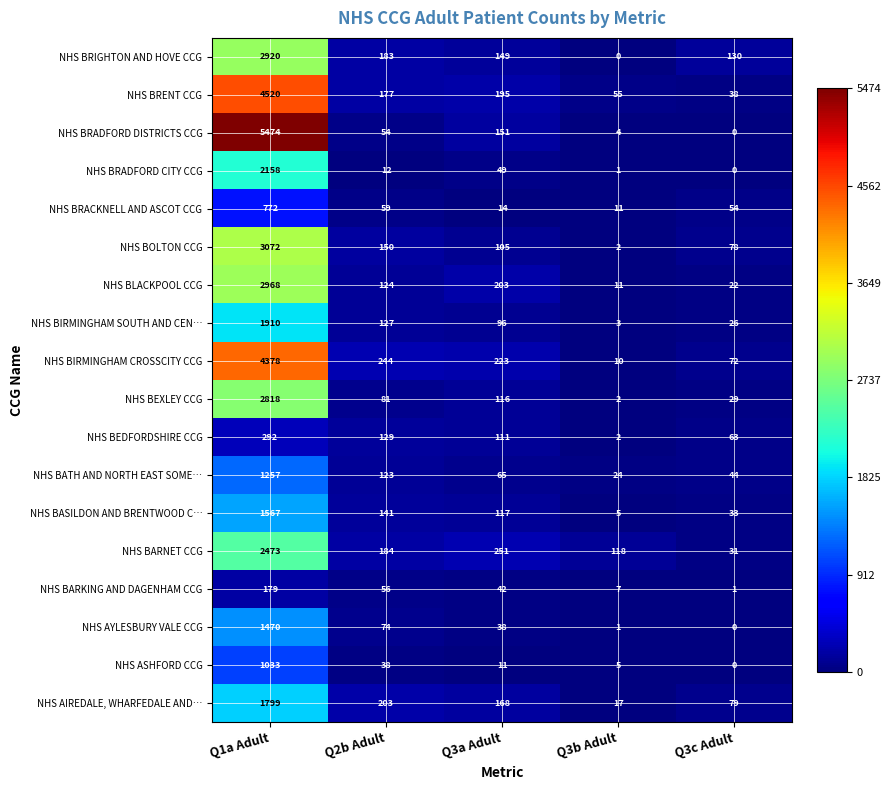

How many data points in NHS BARNET CCG are less than 184?

2